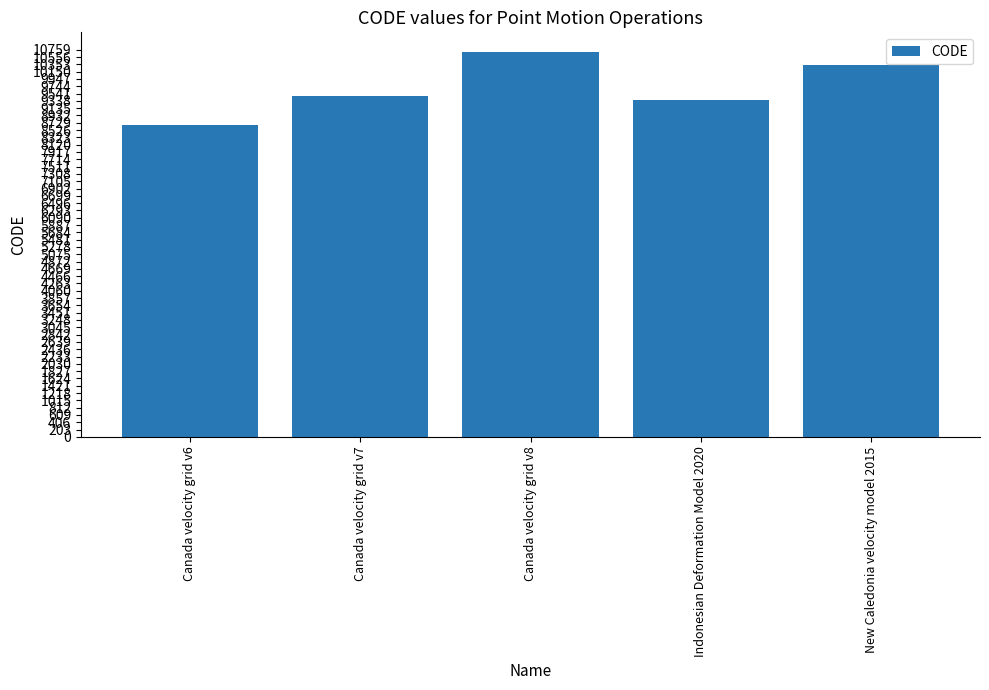

What is the label of the 3rd bar from the right?

Canada velocity grid v8